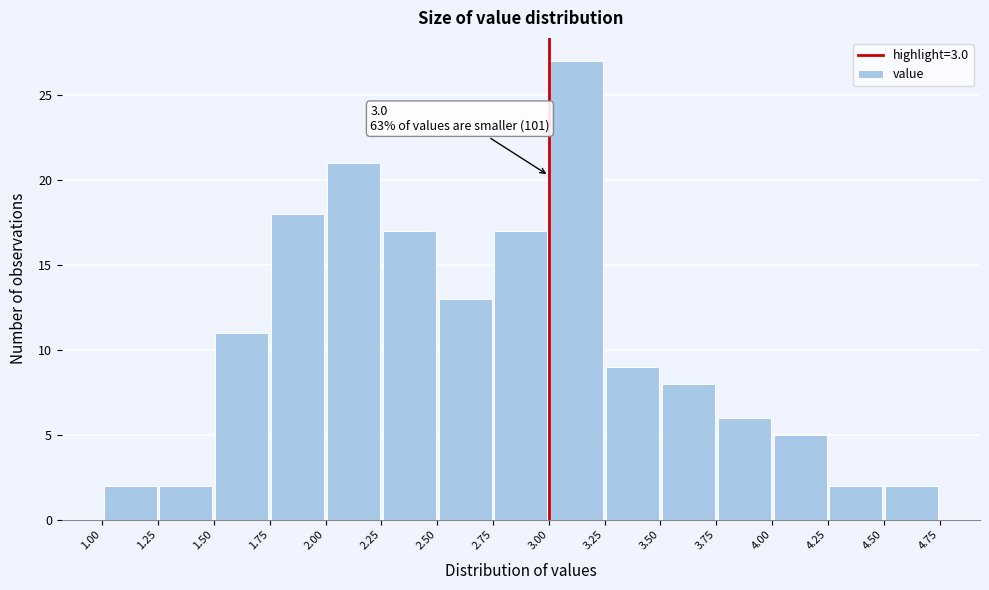

Over which range of the x-axis is the bar tallest?

3.00 to 3.25